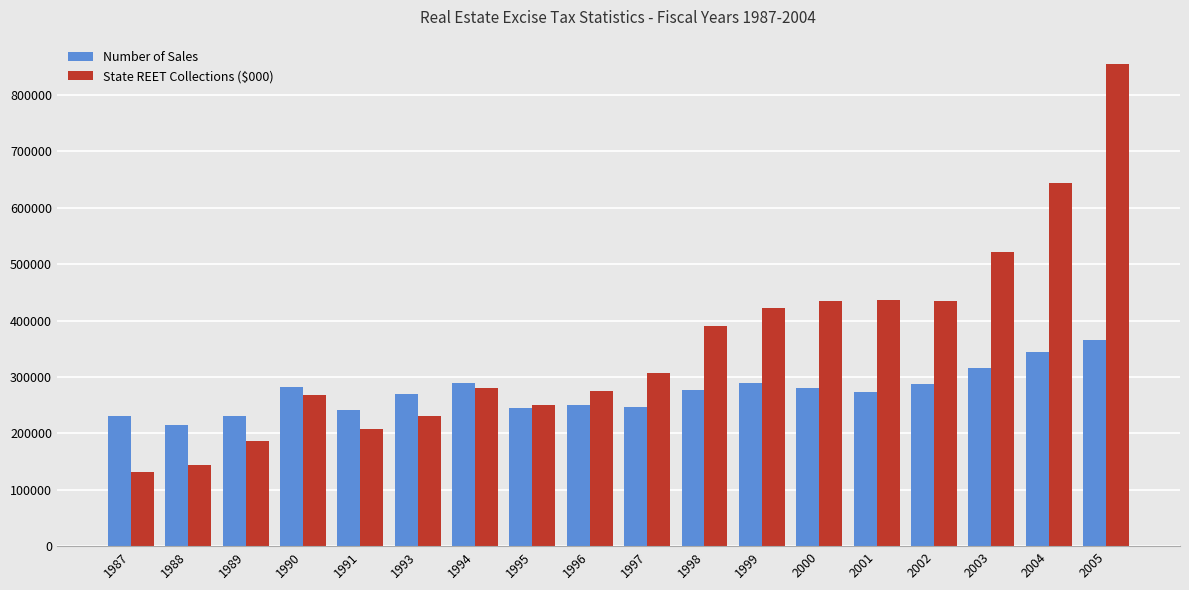

What is the highest value of the Number of Sales series?

364900.0